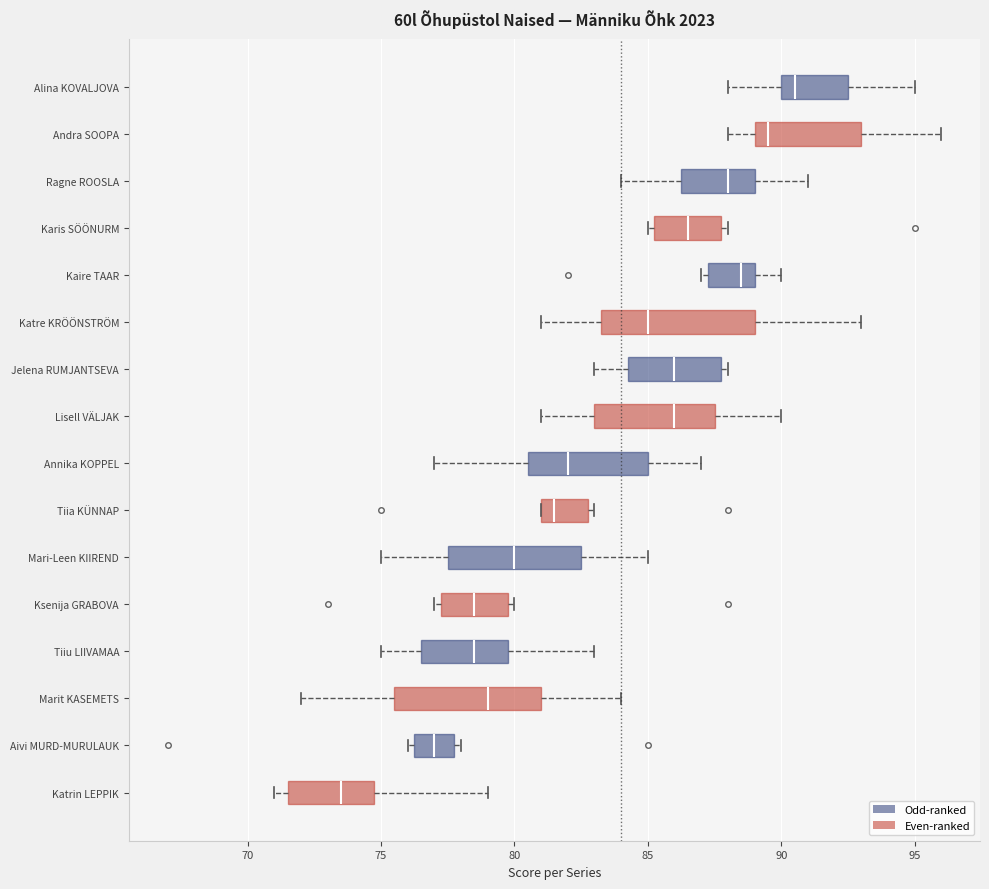

Where does the right whisker of the box for Alina KOVALJOVA end on the x-axis? The values are not printed on the chart, so give them approximately, as read against the axis.

95.0